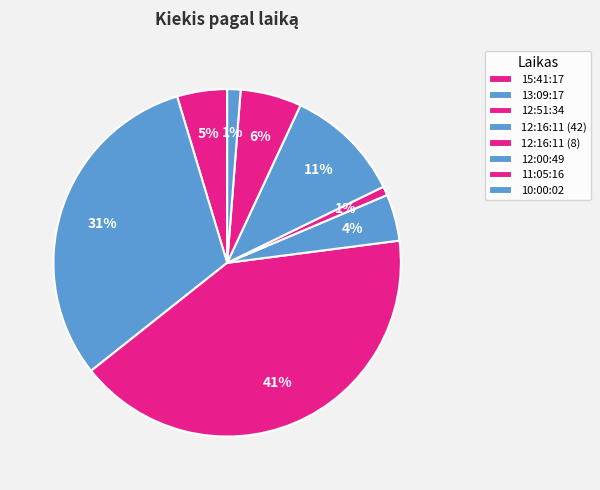

How many segments does this pie chart have?

8